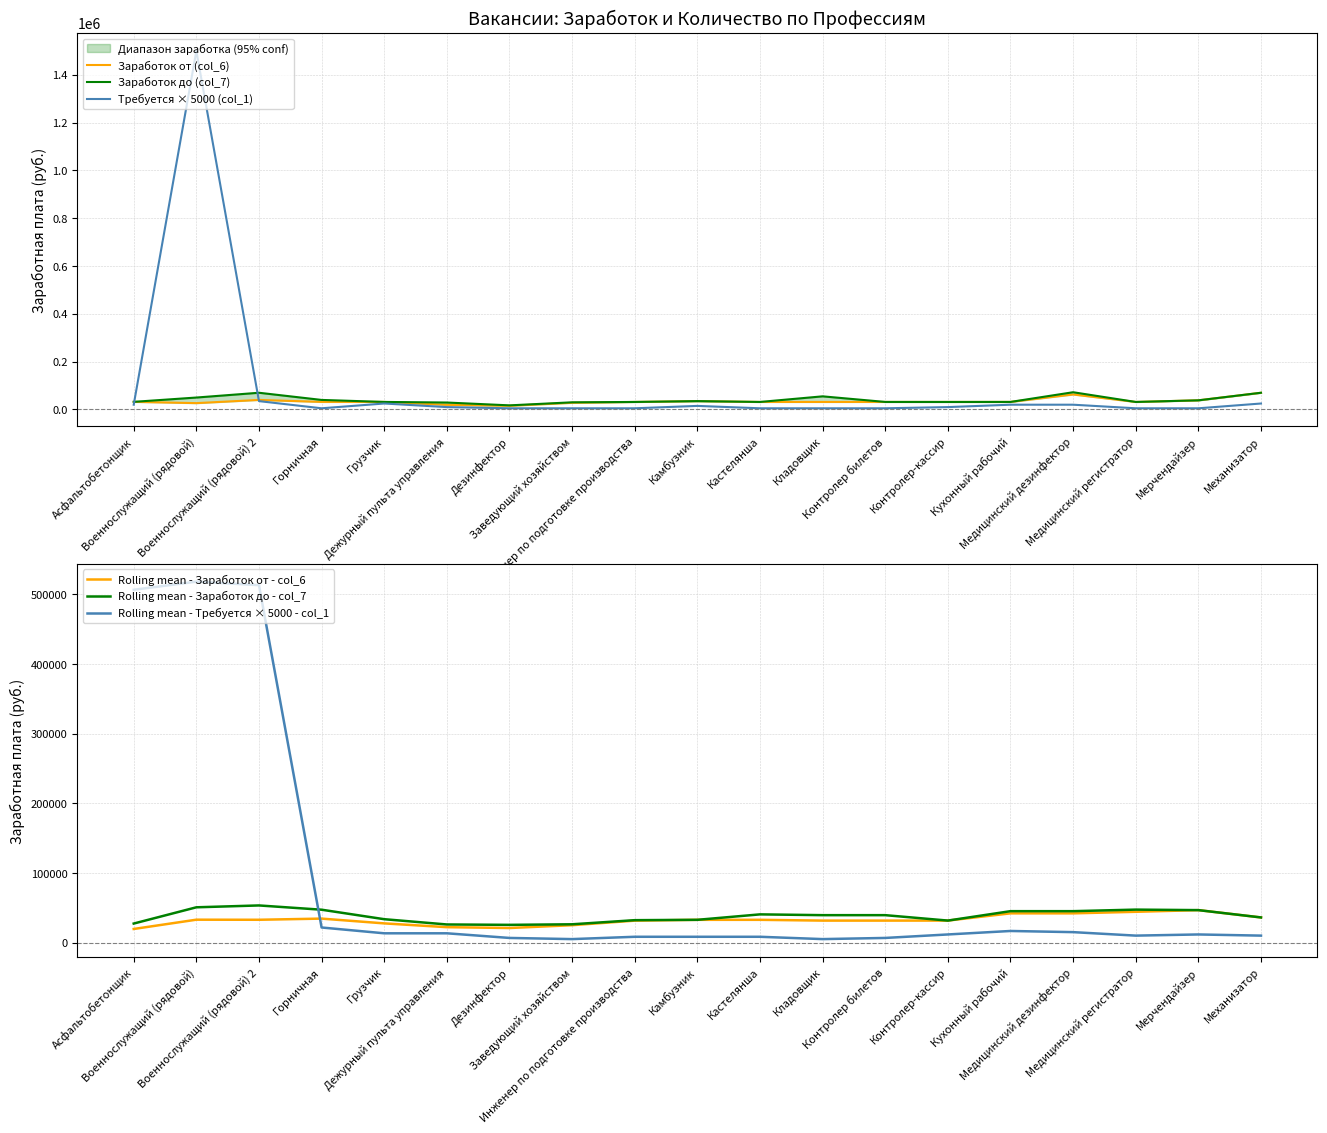

How many values in the Rolling mean - Заработок от - col_6 series exceed 32692?

8